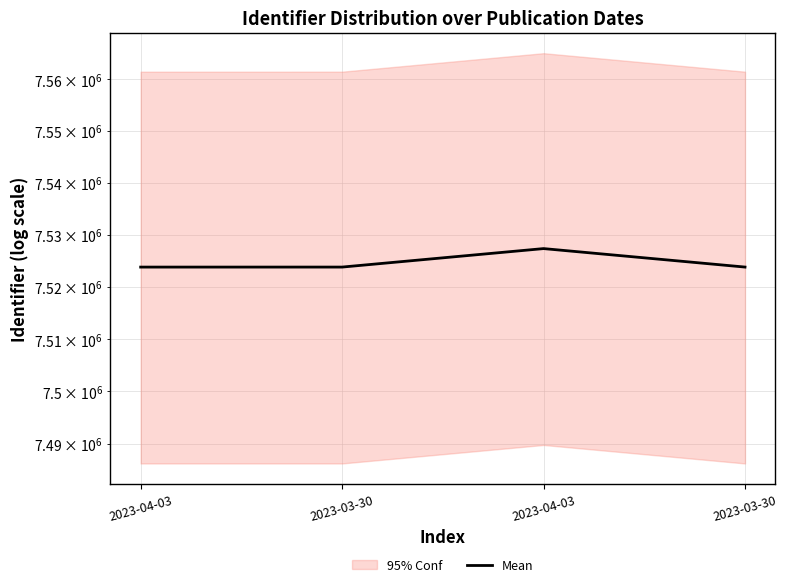

What is the minimum value shown in the chart?

7523827